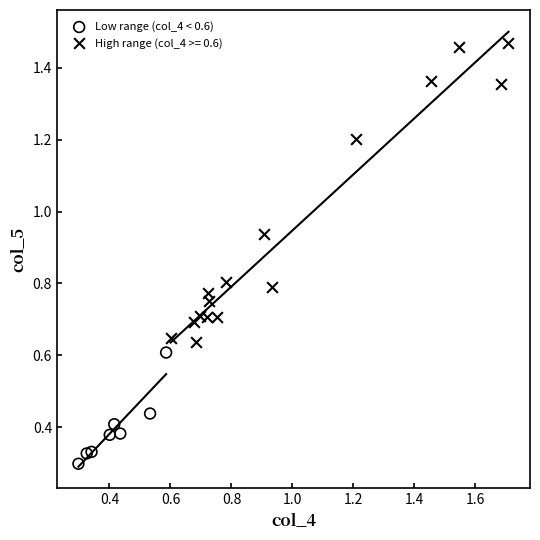

Which series contains the highest Y value?

High range (col_4 >= 0.6)